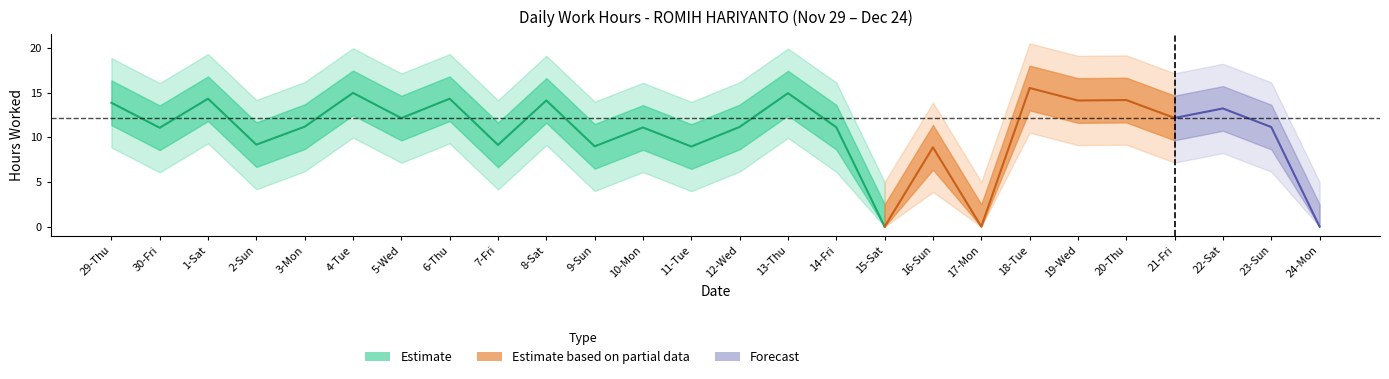

List the labels in order of value, smallest first.

15-Sat, 17-Mon, 24-Mon, 16-Sun, 11-Tue, 9-Sun, 7-Fri, 2-Sun, 30-Fri, 10-Mon, 14-Fri, 23-Sun, 12-Wed, 3-Mon, 5-Wed, 21-Fri, 22-Sat, 29-Thu, 19-Wed, 8-Sat, 20-Thu, 1-Sat, 6-Thu, 13-Thu, 4-Tue, 18-Tue